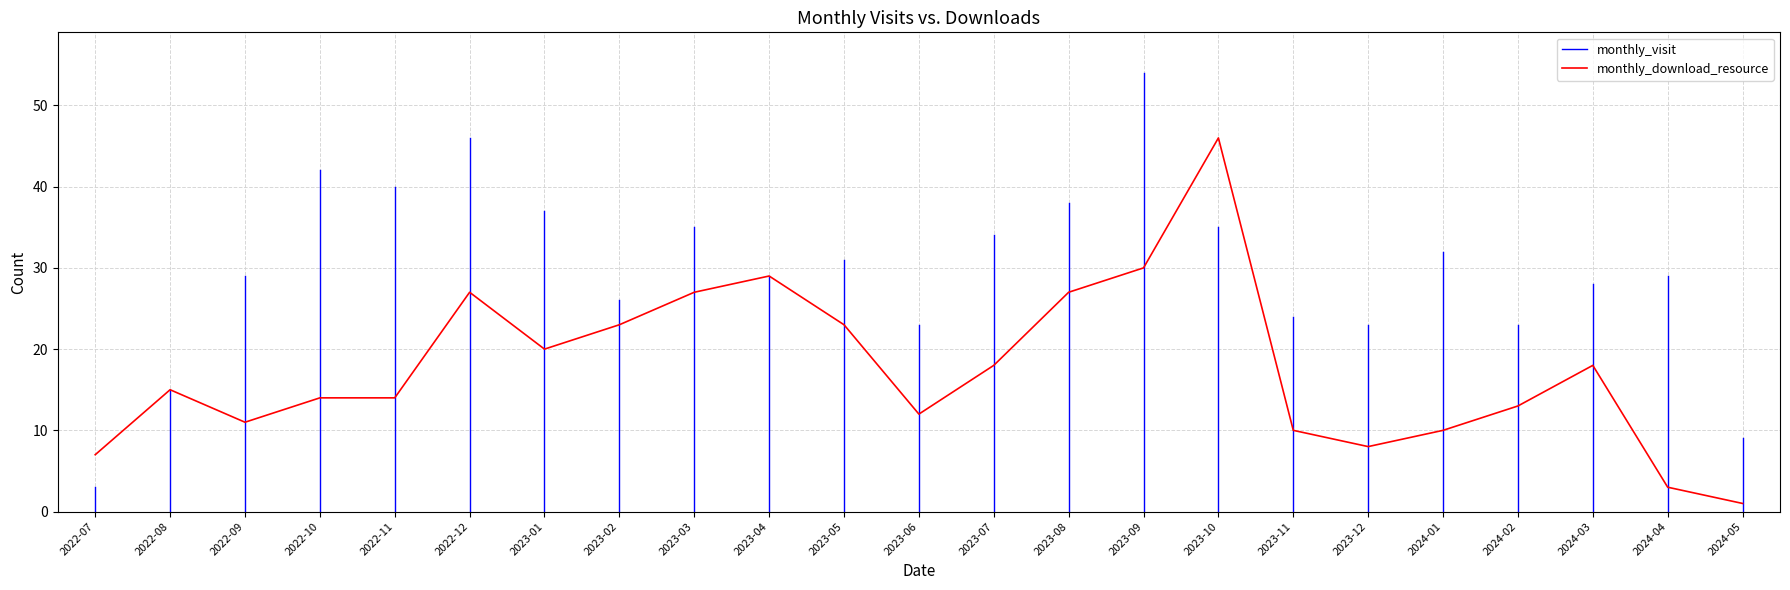

The chart shows a value of 34 at 2023-02. True or false?

False